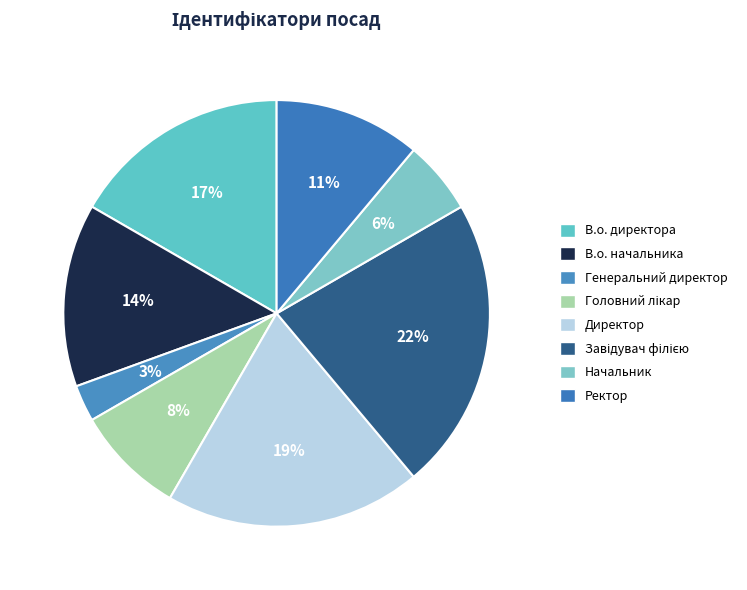

True or false: Директор accounts for 19% of the total.

True